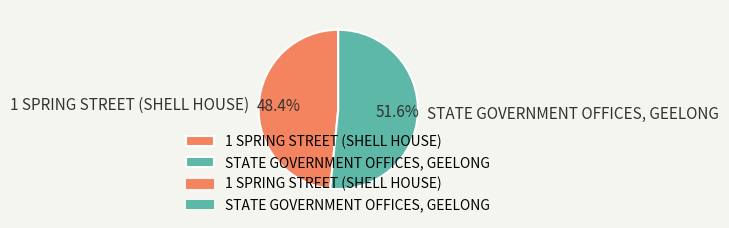

True or false: 1 SPRING STREET (SHELL HOUSE) accounts for 48% of the total.

True